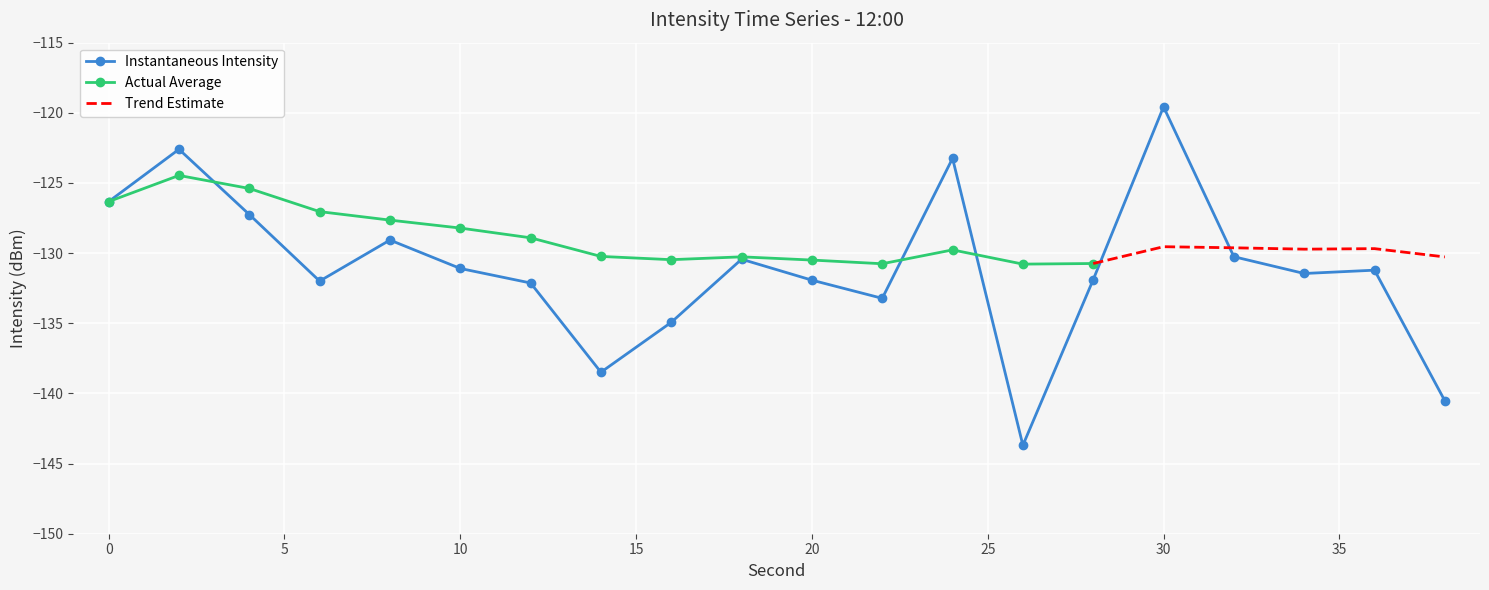

What is the change in value from 20 to 34?

+0.5